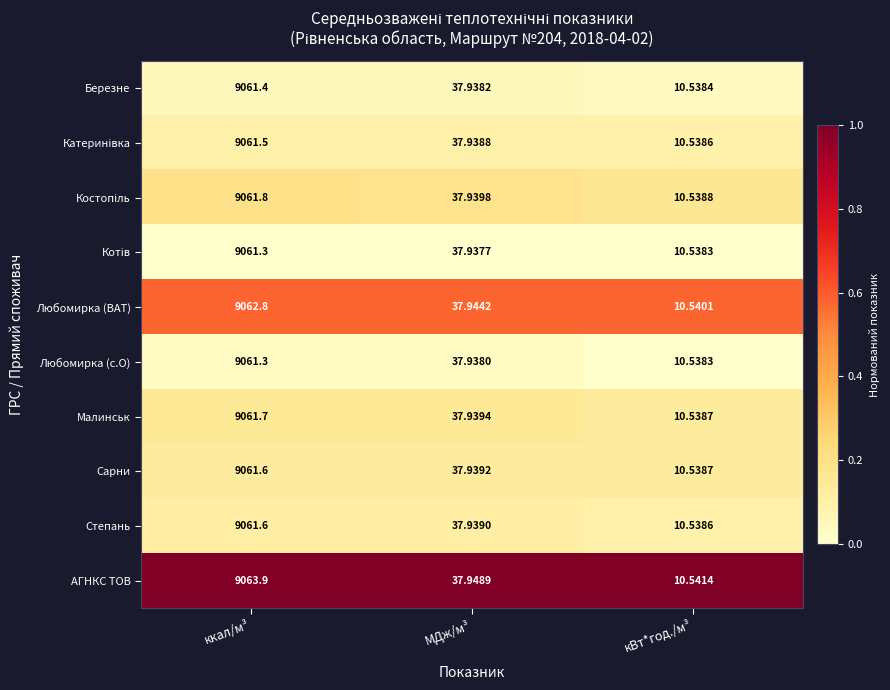

Which series has the largest range (max minus min)?

АГНКС ТОВ